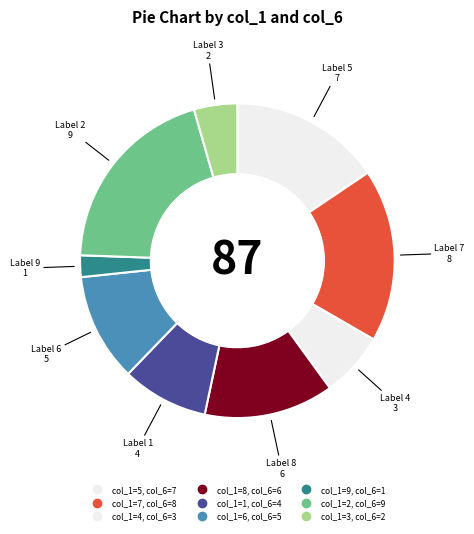

What is the smallest slice in the pie chart?

9